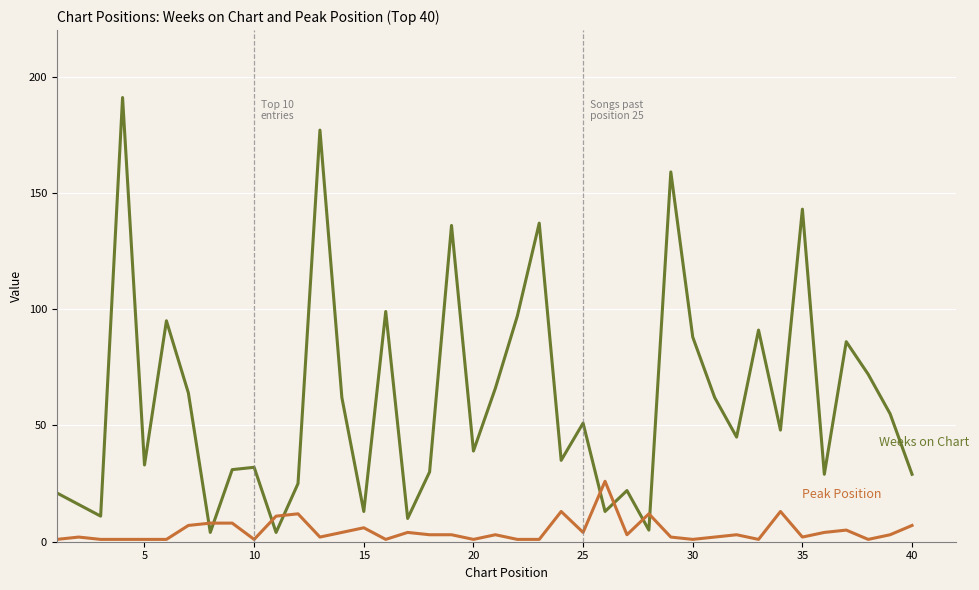

Does the chart have visible grid lines?

Yes